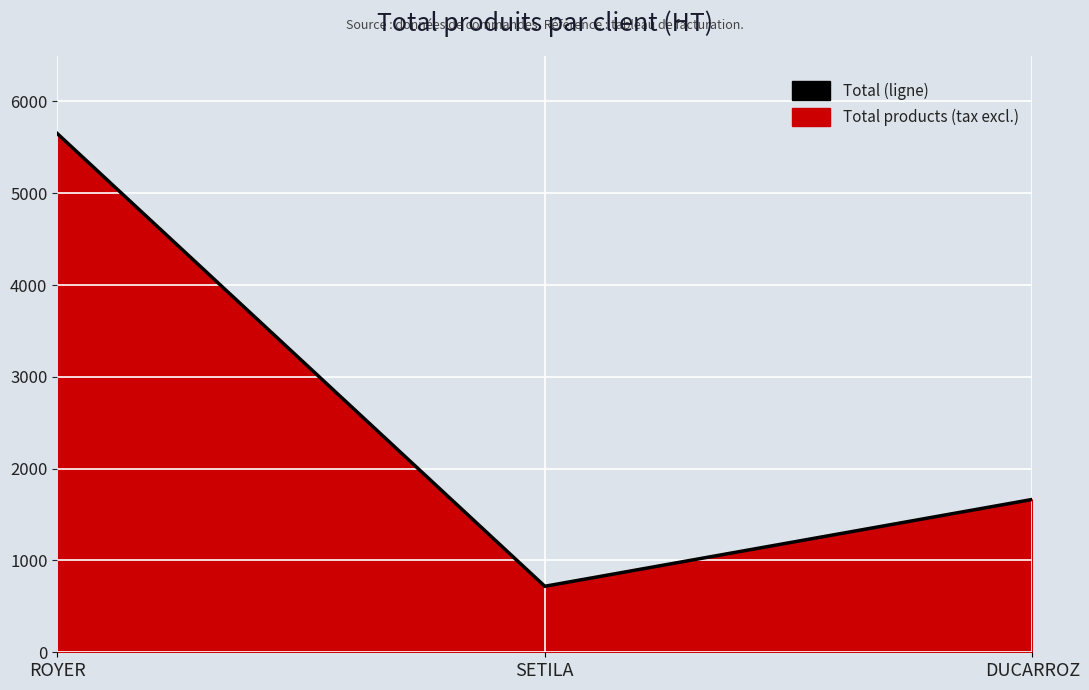

Approximately how many times larger is the value at ROYER compared to DUCARROZ?

3.4